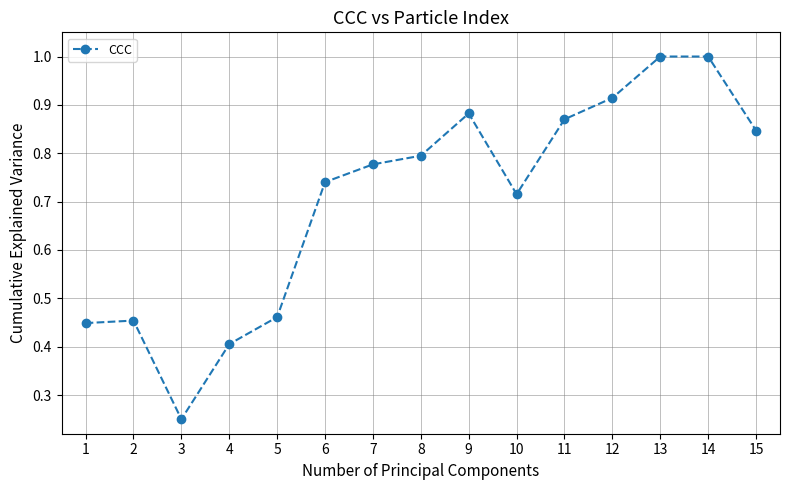

What is the sum of the values at 1 and 12?

1.4